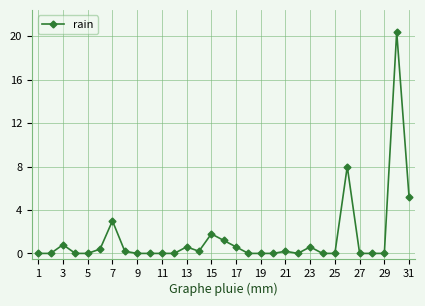

What is the difference between the second highest and second lowest values?

8.0